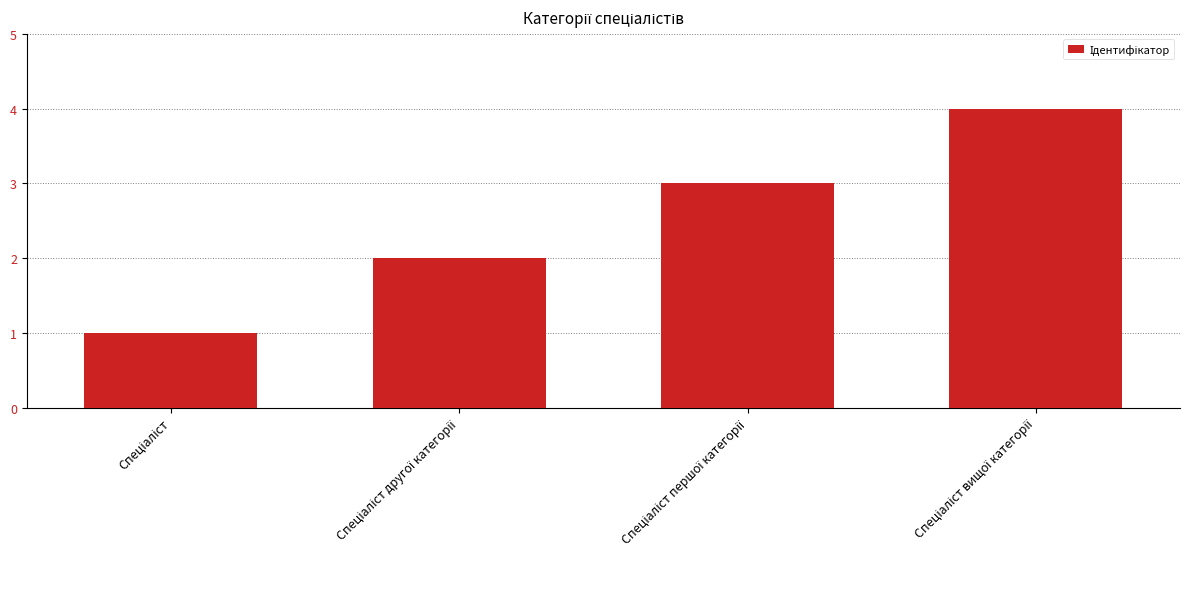

What is the difference between the maximum and minimum values?

3